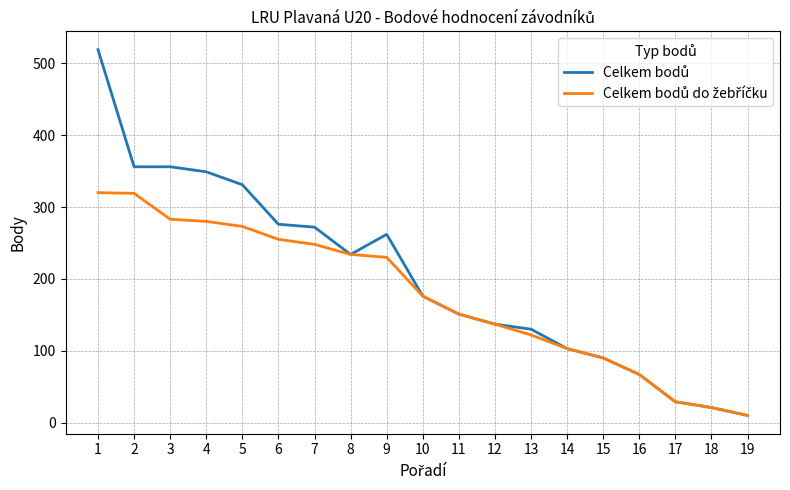

At which category is the sum across all series the highest?

1